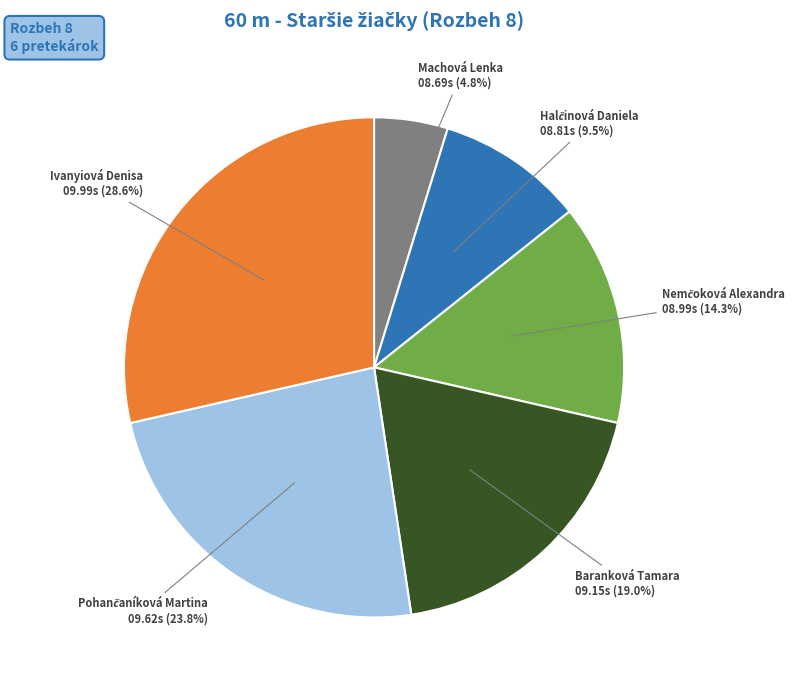

What is the ratio of the value at Baranková Tamara to the value at Machová Lenka?

4.0